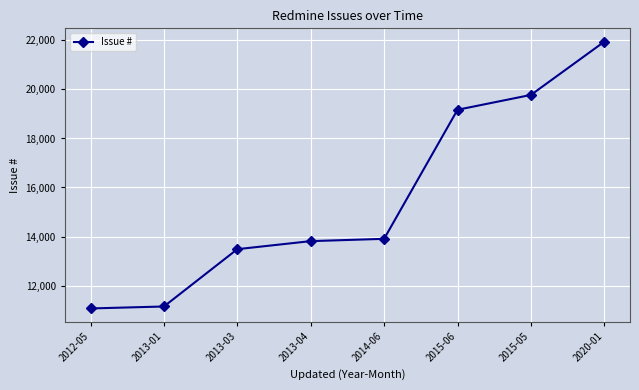

Reading left to right, list all the values displayed in this chart.

2012-05=11064	2013-01=11144	2013-03=13483	2013-04=13811	2014-06=13905	2015-06=19171	2015-05=19777	2020-01=21950